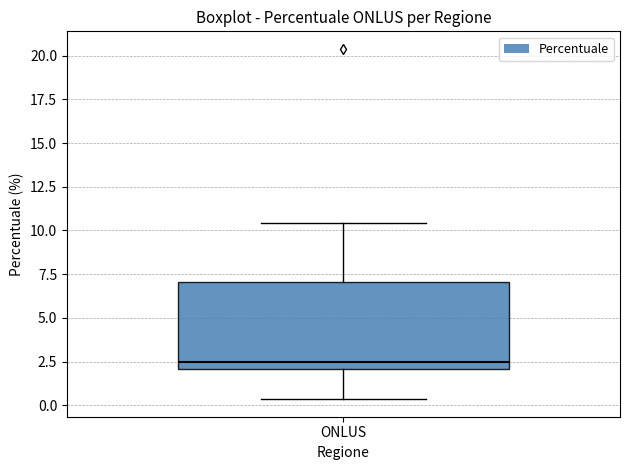

Transcribe this box plot: give where the median line is, the range the box spans, and where the two whiskers end, as read against the y-axis. The values are not printed on the chart, so give them approximately, as read against the axis.

median 2.5, box 2.0 to 7.0, whiskers 0.5 to 10.5